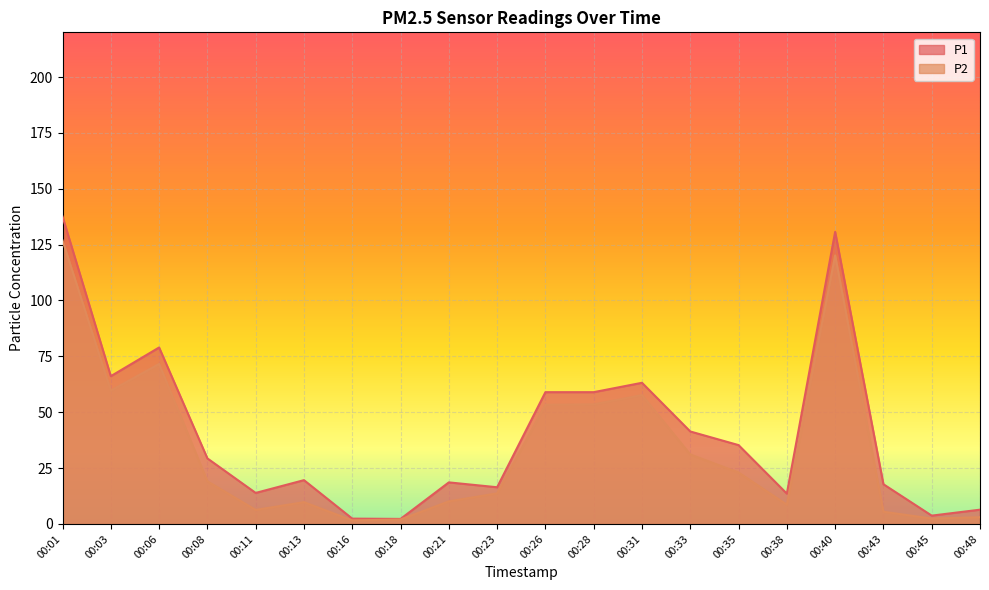

At which label does P2 reach its minimum?

00:16